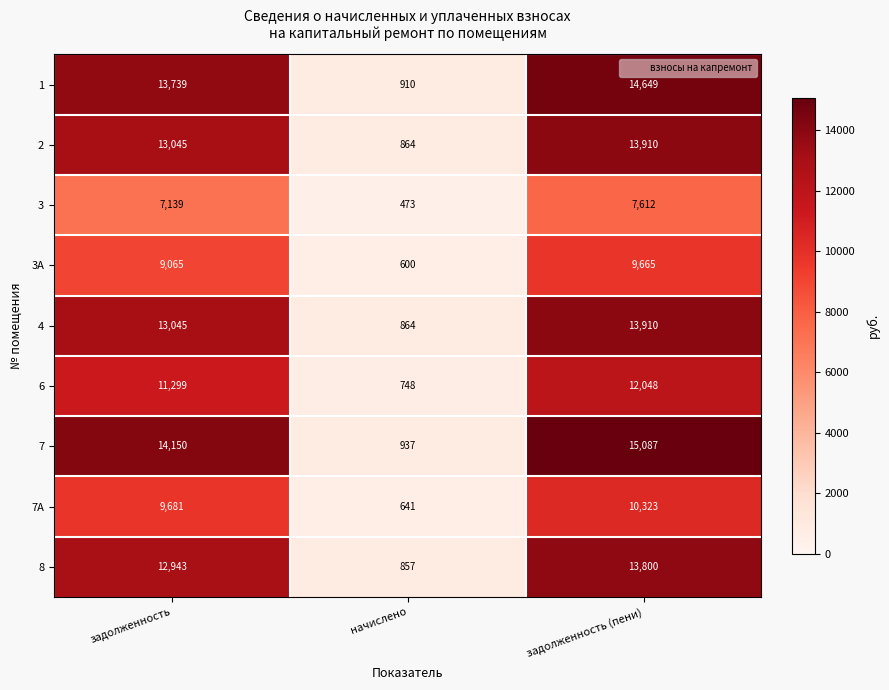

Where is 8 nearest to the value 7328?

задолженность